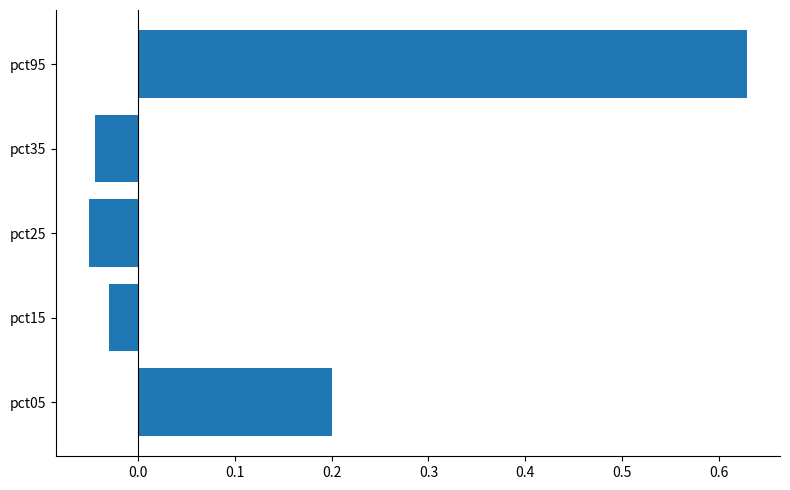

Does the chart contain stacked bars?

No